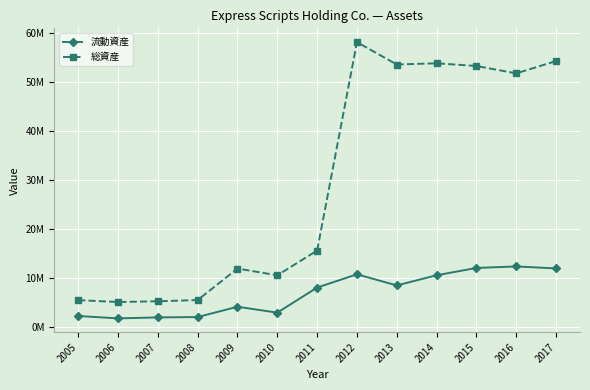

Reading left to right, list all the values displayed in this chart.

流動資産: 2005=2257000	2006=1772100	2007=1967800	2008=2043800	2009=4143500	2010=2941300	2011=8058000	2012=10756900	2013=8491400	2014=10568100	2015=12059500	2016=12363400	2017=11957100
総資産: 2005=5493000	2006=5108100	2007=5256400	2008=5509200	2009=11931200	2010=10557800	2011=15607000	2012=58111200	2013=53548200	2014=53798900	2015=53243300	2016=51744900	2017=54255800